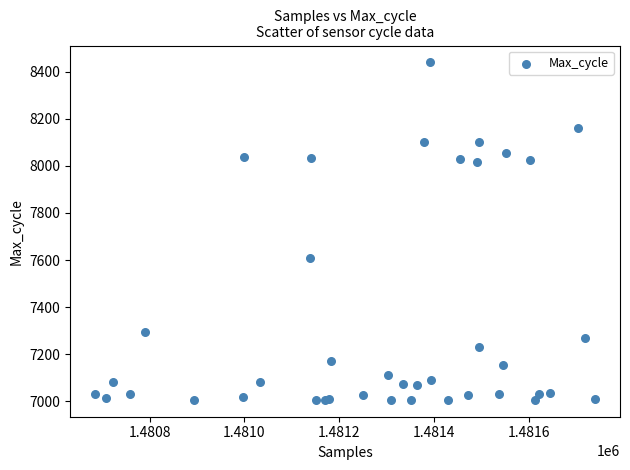

What Y value in the scatter plot is closest to 7723?

7609